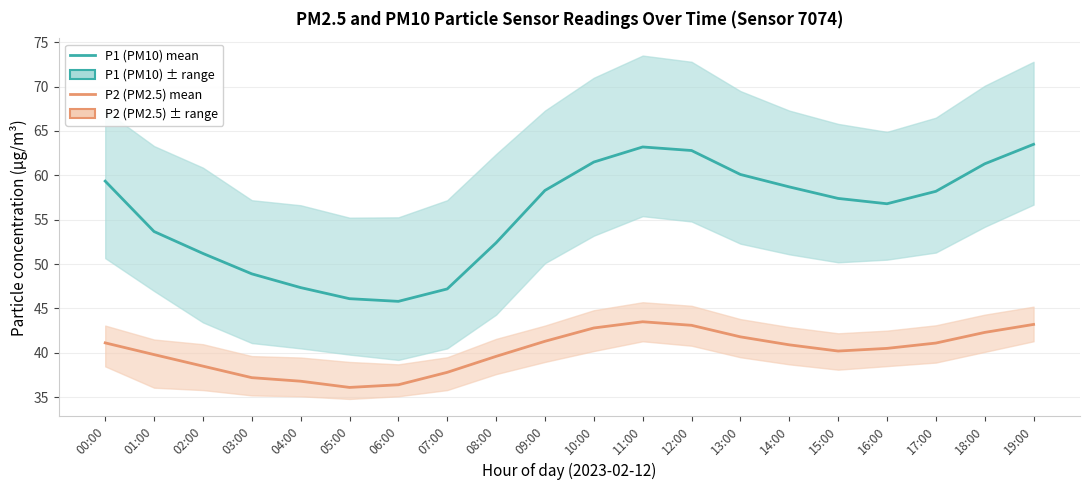

Rank the series at 09:00 from highest to lowest value.

P1 (PM10), P2 (PM2.5)